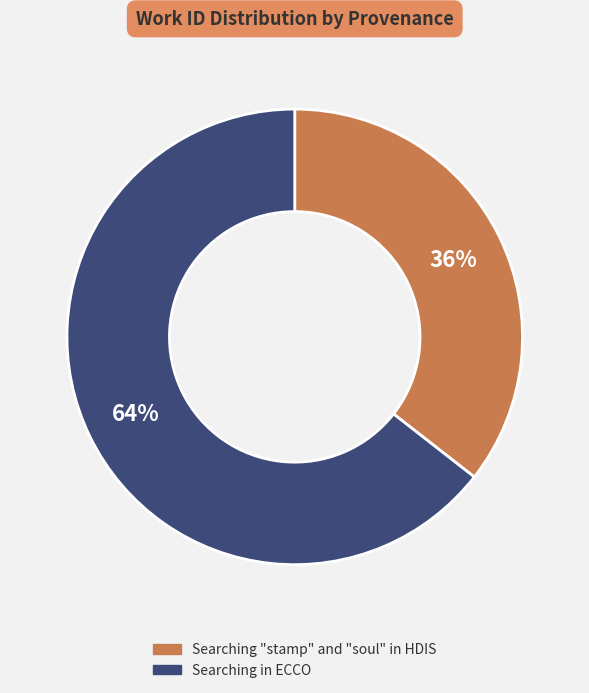

To the nearest percent, what is the combined percentage of Searching in ECCO and Searching "stamp" and "soul" in HDIS?

100%